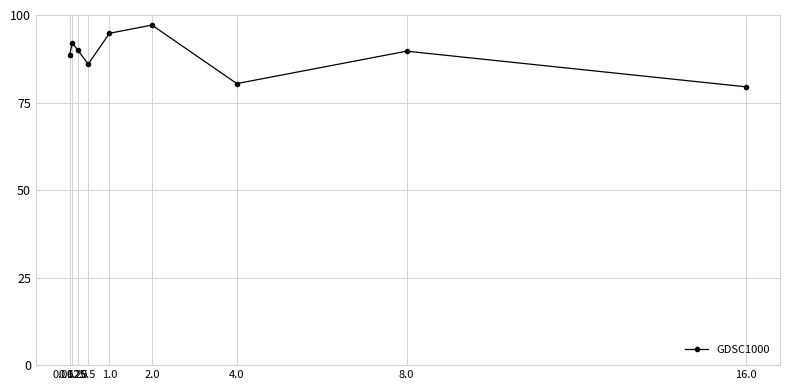

What is the label of the 8th point from the left?

8.0